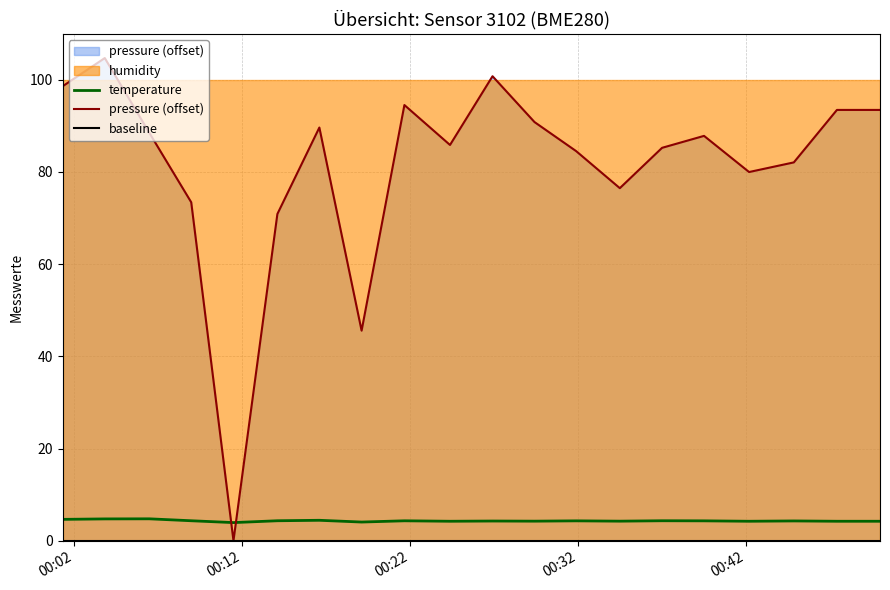

True or false: baseline and pressure (offset) cross at least once.

False